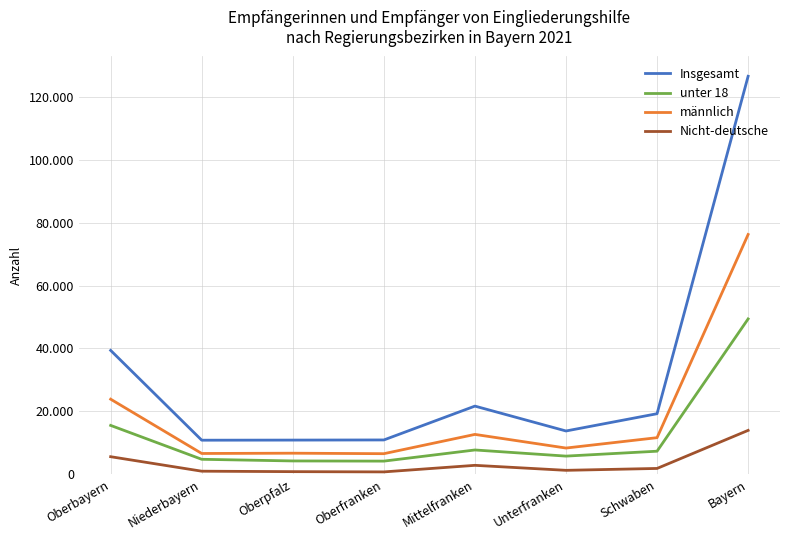

Reading right to left, extract all data points from this chart.

Insgesamt: Bayern=126610	Schwaben=19245	Unterfranken=13750	Mittelfranken=21665	Oberfranken=10895	Oberpfalz=10850	Niederbayern=10815	Oberbayern=39390
unter 18: Bayern=49405	Schwaben=7315	Unterfranken=5755	Mittelfranken=7705	Oberfranken=4160	Oberpfalz=4215	Niederbayern=4740	Oberbayern=15520
männlich: Bayern=76265	Schwaben=11620	Unterfranken=8320	Mittelfranken=12660	Oberfranken=6525	Oberpfalz=6680	Niederbayern=6590	Oberbayern=23865
Nicht-deutsche: Bayern=13940	Schwaben=1830	Unterfranken=1230	Mittelfranken=2820	Oberfranken=730	Oberpfalz=810	Niederbayern=955	Oberbayern=5565